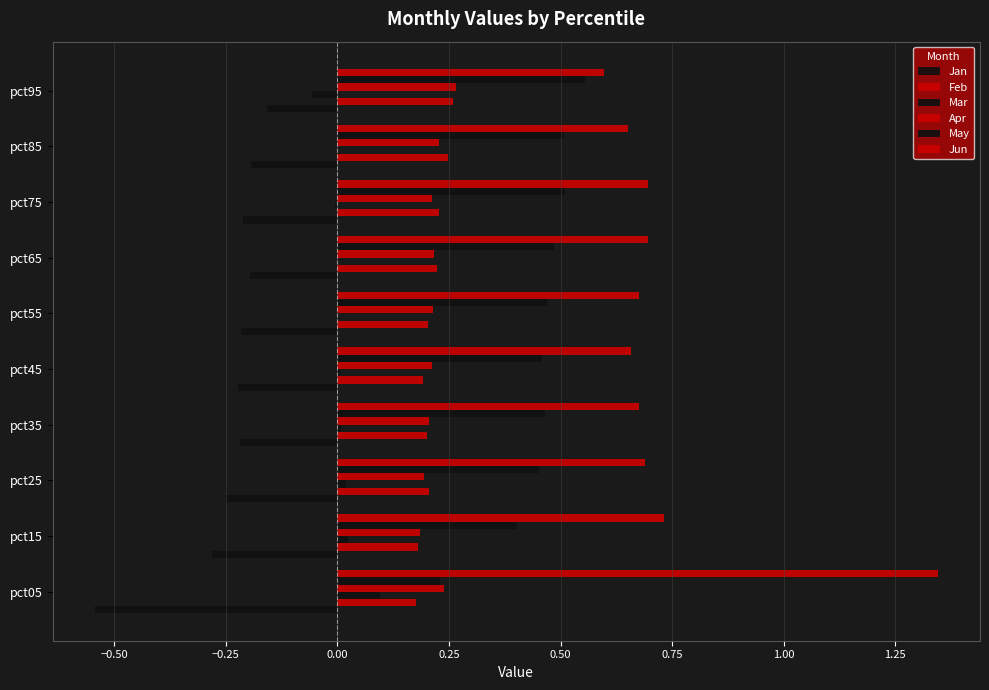

What is the difference between the maximum and minimum values in the Feb series?

0.1